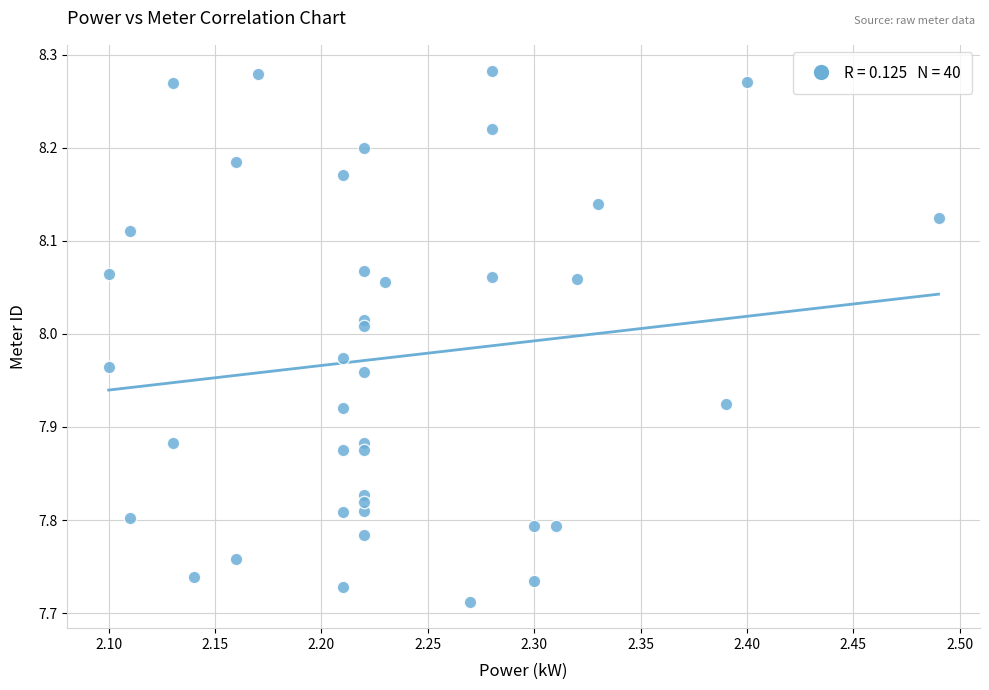

What is the range of X values (max minus min)?

0.4